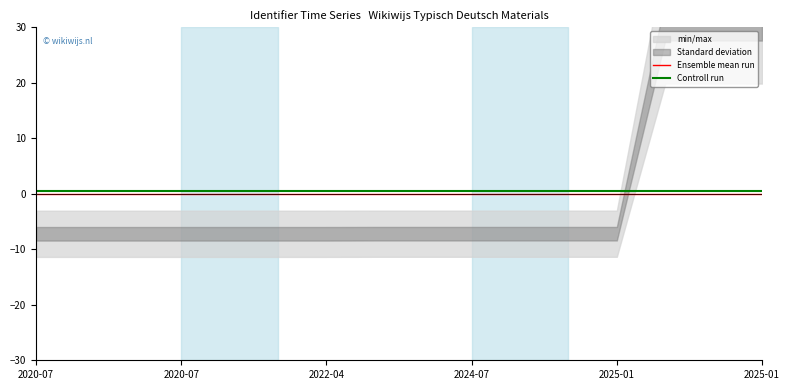

True or false: Ensemble mean run and Controll run intersect in this chart.

False